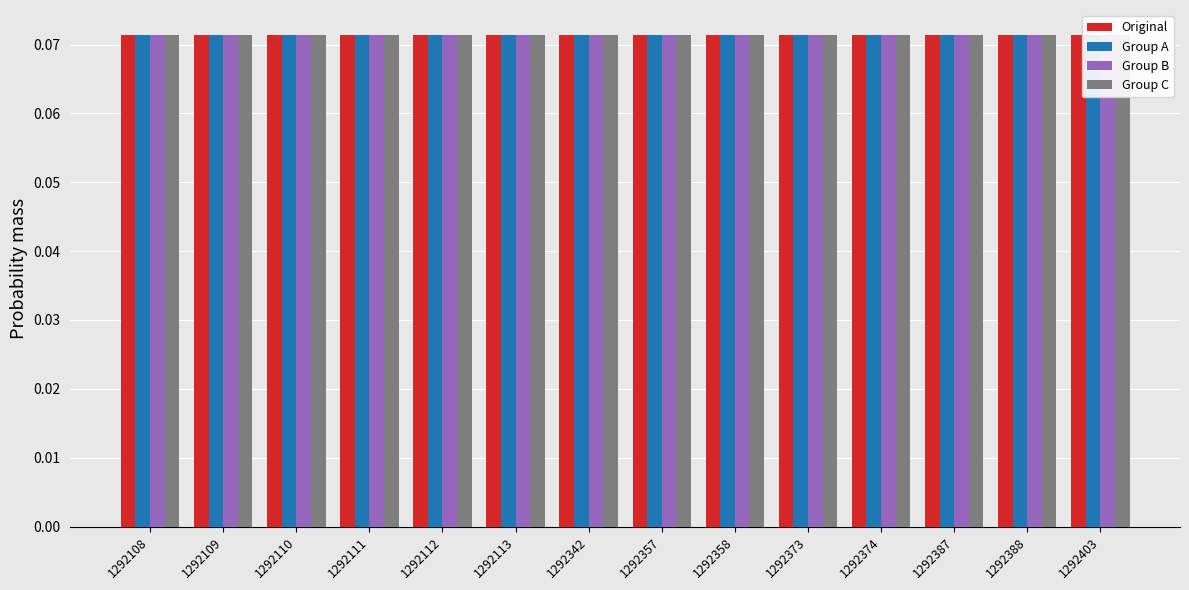

How many data points does each series have?

14